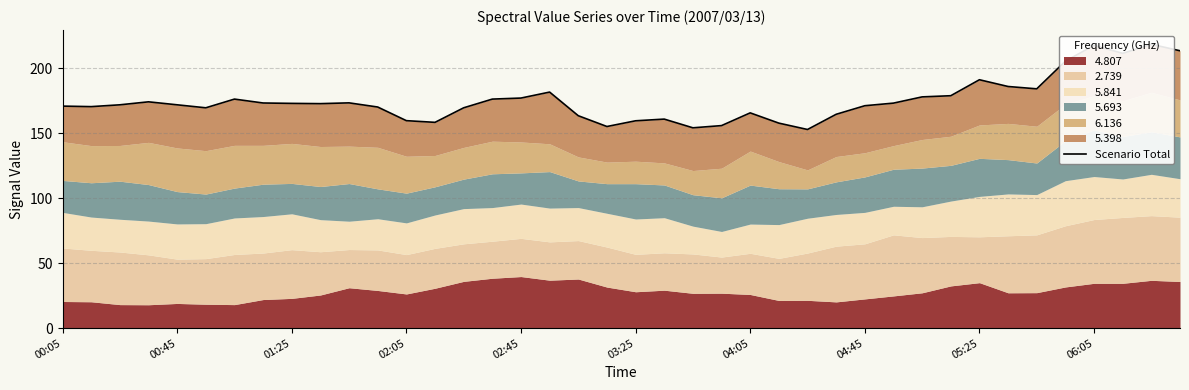

What is the average value?

175.3